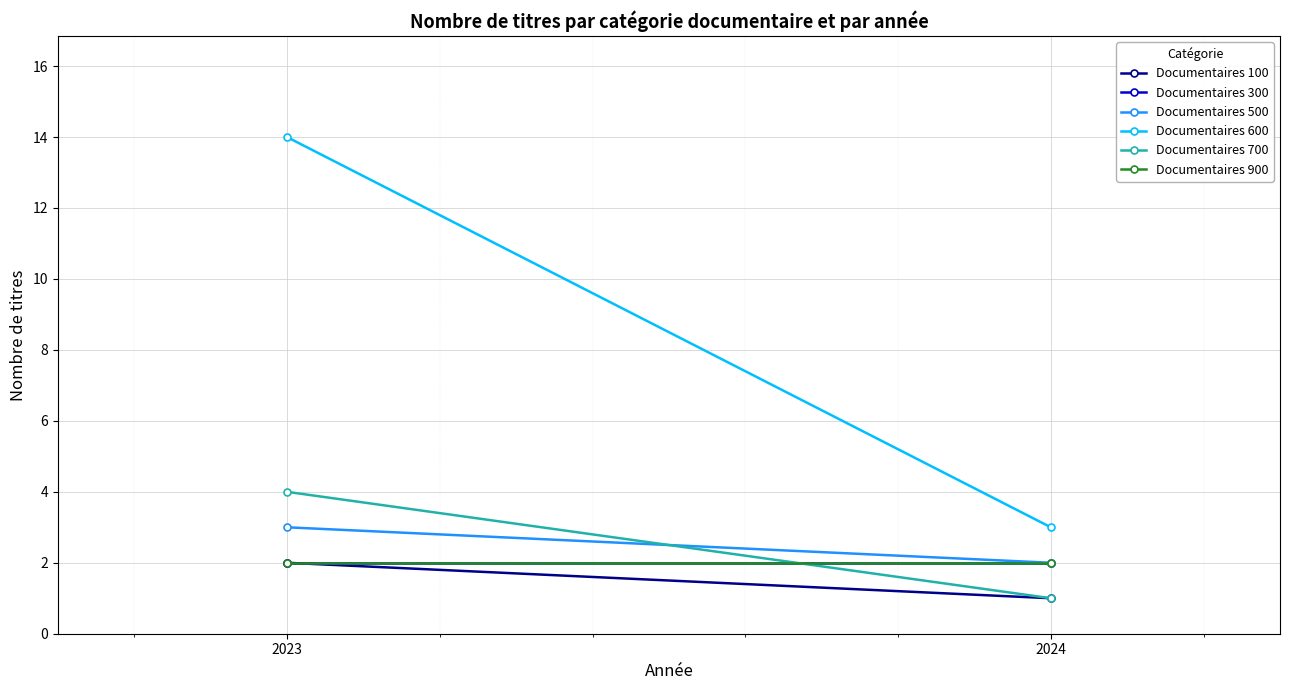

What is the total value across all series at 2023?

27